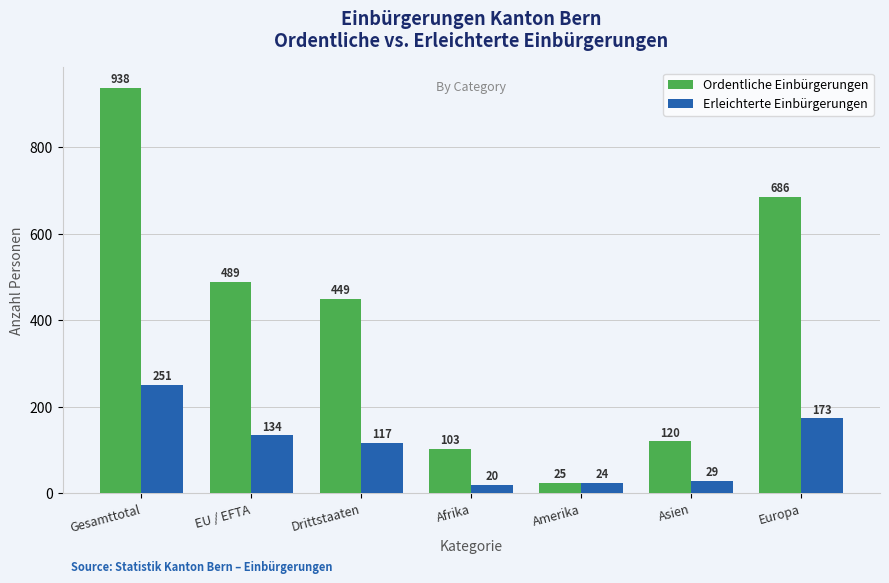

Reading left to right, transcribe all the data shown in this chart.

Ordentliche Einbürgerungen: 938	489	449	103	25	120	686
Erleichterte Einbürgerungen: 251	134	117	20	24	29	173